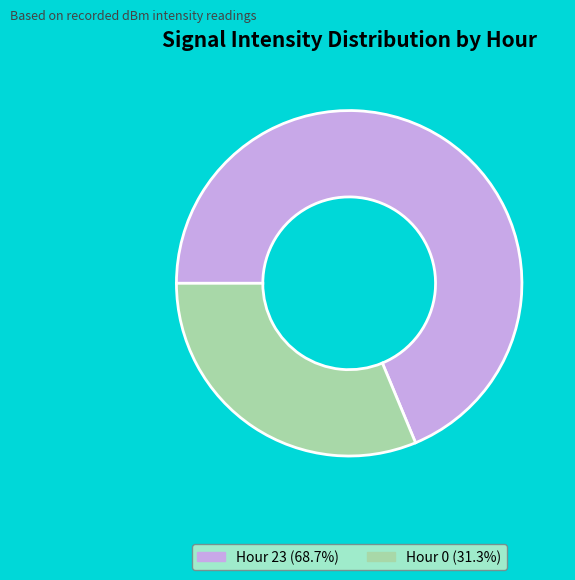

Is there a majority slice in this chart?

Yes